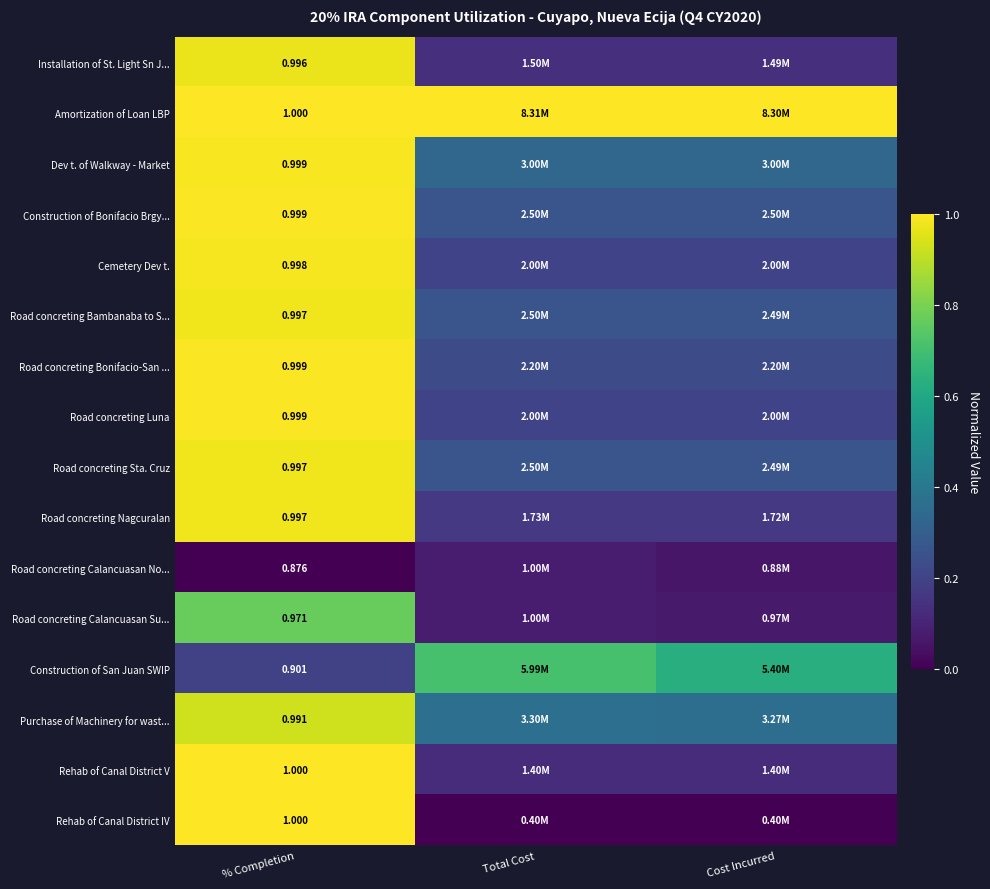

The Construction of Bonifacio Brgy... series shows 0.3 at Cost Incurred. True or false?

True